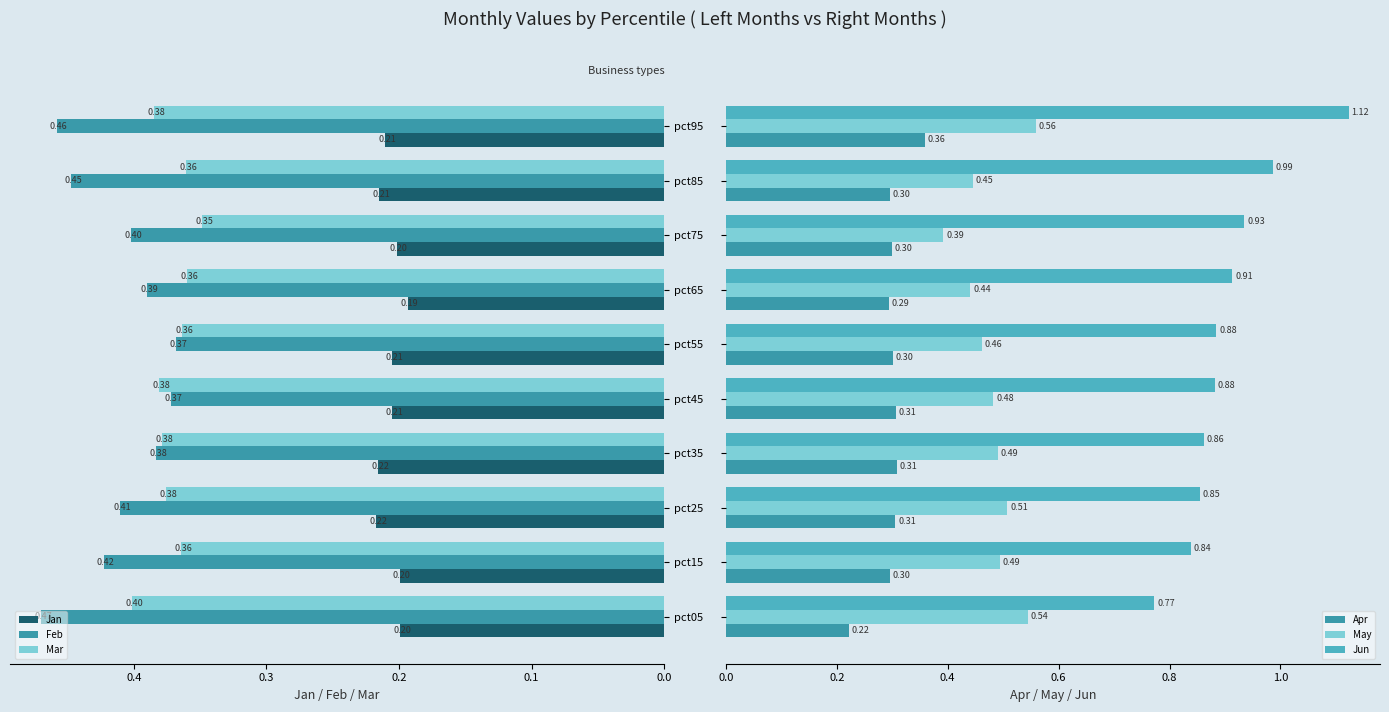

Does the chart contain stacked bars?

No